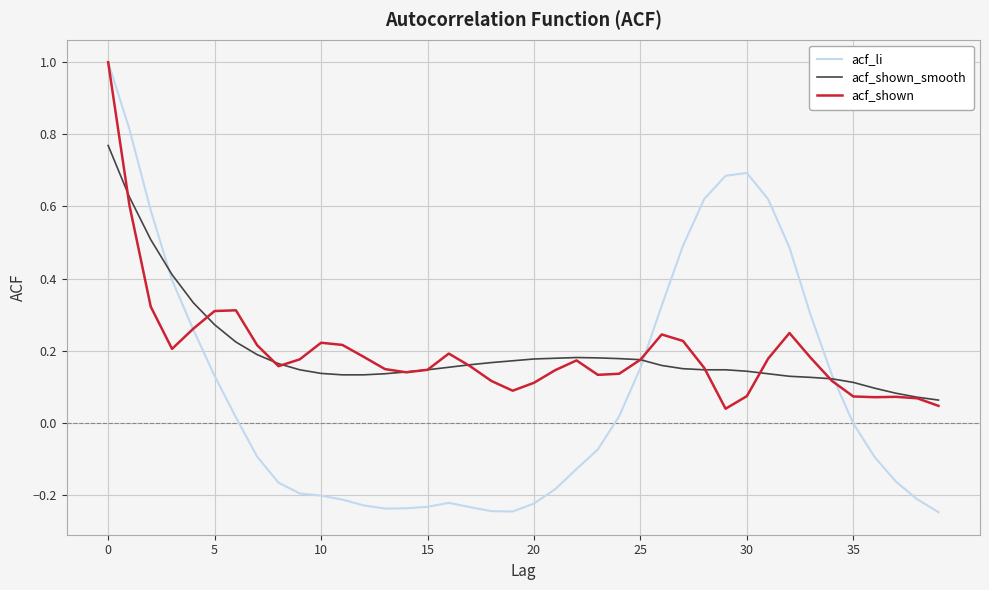

Which series has the largest range (max minus min)?

acf_li